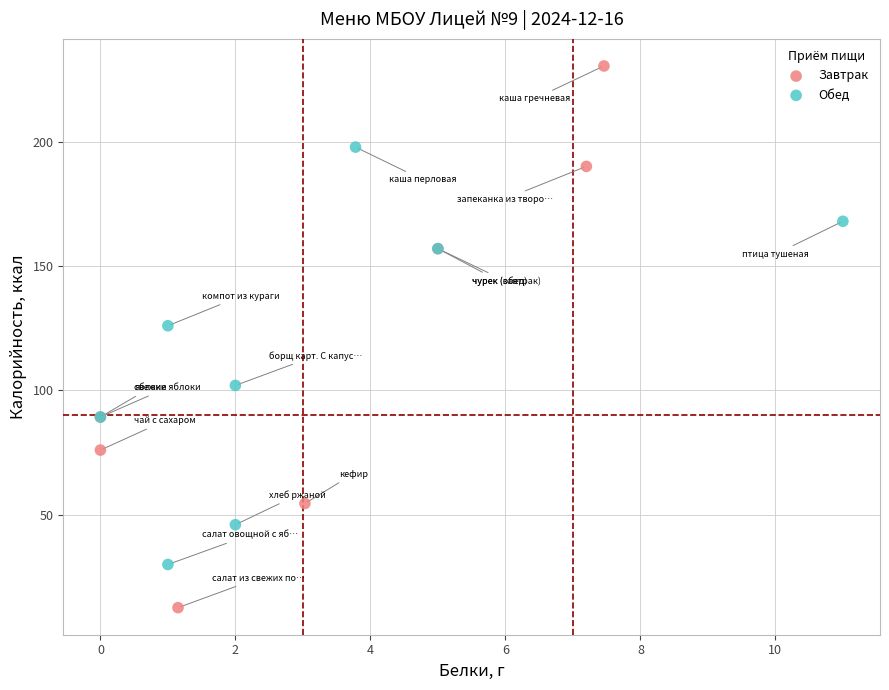

Which series reaches the maximum Y coordinate?

Завтрак